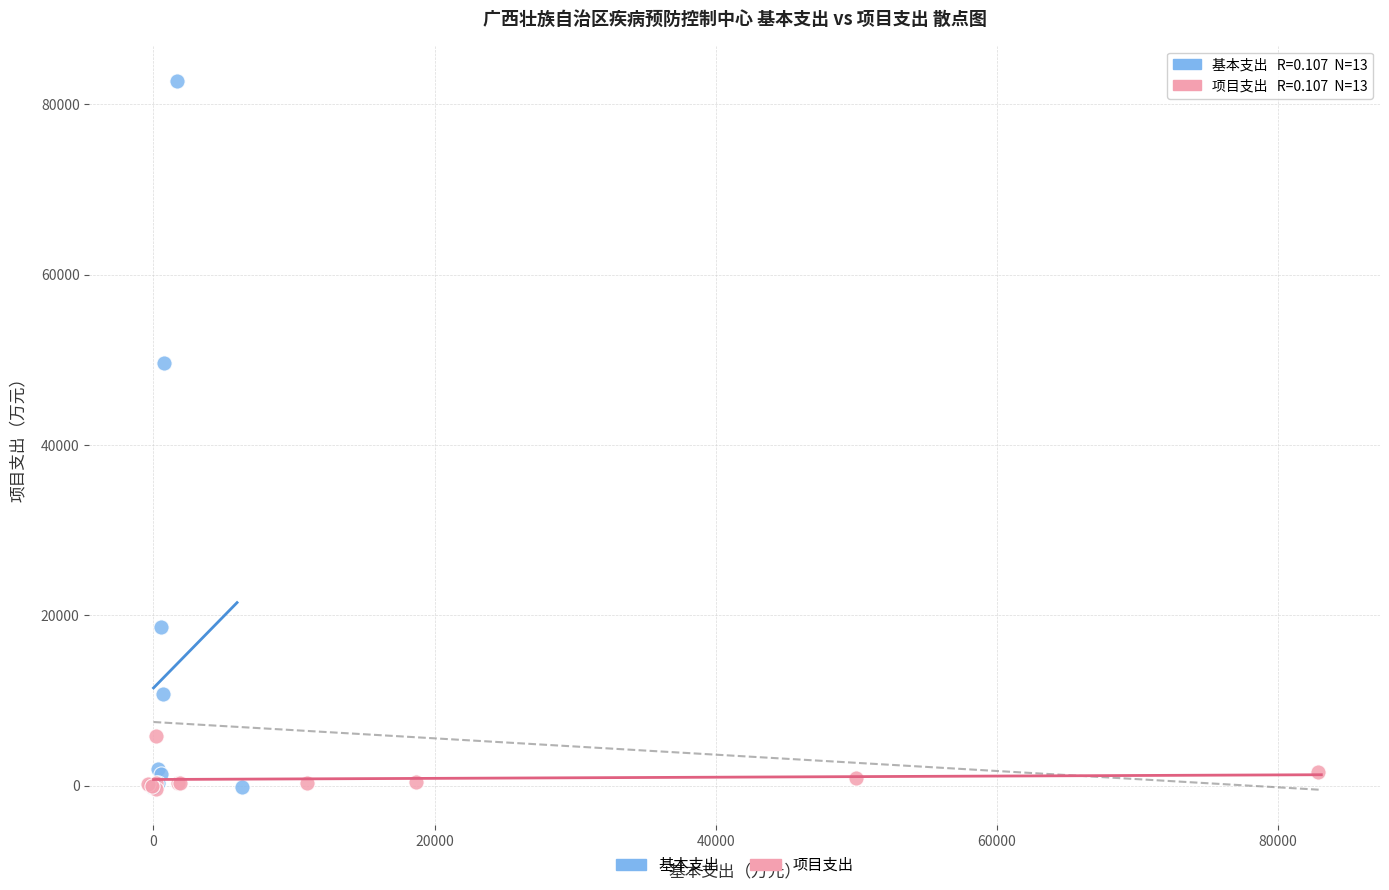

Which series contains the highest Y value?

基本支出